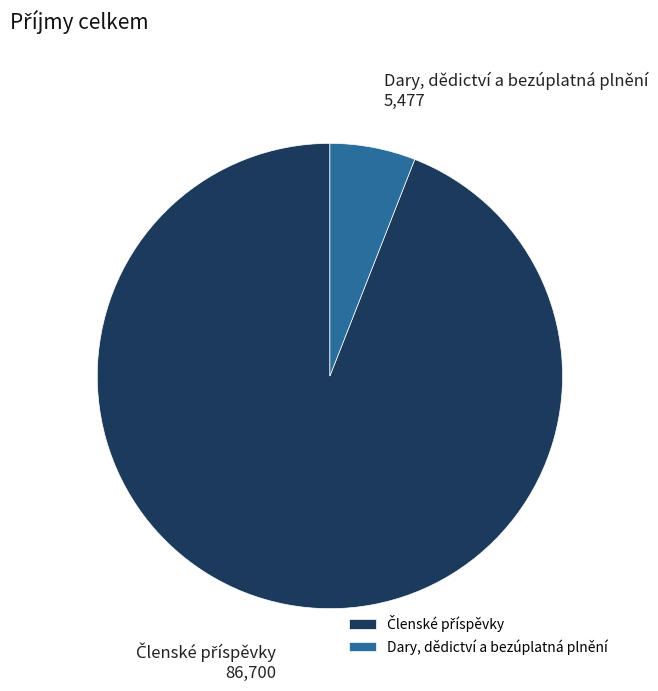

Which slice is the smallest?

Dary, dědictví a bezúplatná plnění